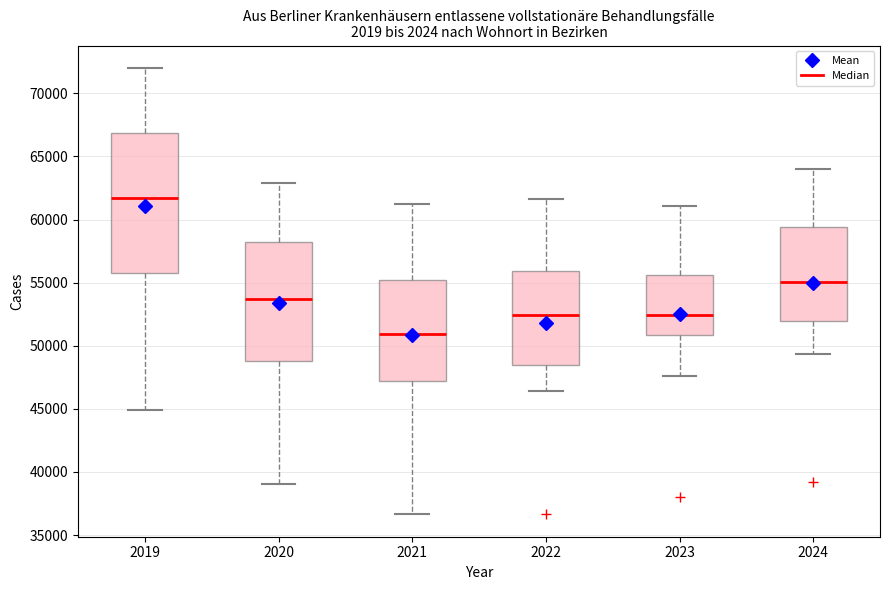

Reading left to right, transcribe this box plot: for each box, give where its median line is, the range the box spans, and where its two whiskers end, as read against the y-axis. The values are not printed on the chart, so give them approximately, as read against the axis.

2019: median 61500, box 56000 to 67000, whiskers 45000 to 72000
2020: median 53500, box 49000 to 58000, whiskers 39000 to 63000
2021: median 51000, box 47000 to 55000, whiskers 36500 to 61000
2022: median 52500, box 48500 to 56000, whiskers 46500 to 61500
2023: median 52500, box 51000 to 55500, whiskers 47500 to 61000
2024: median 55000, box 52000 to 59500, whiskers 49500 to 64000